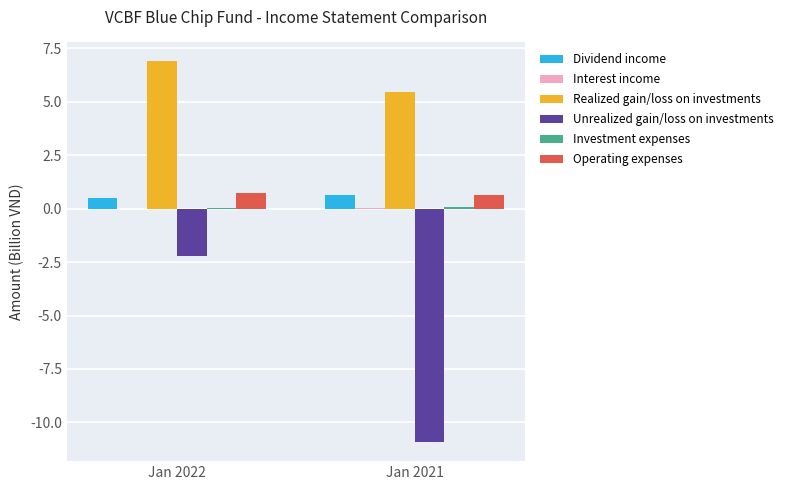

Which series has the largest total across all categories?

Realized gain/loss on investments